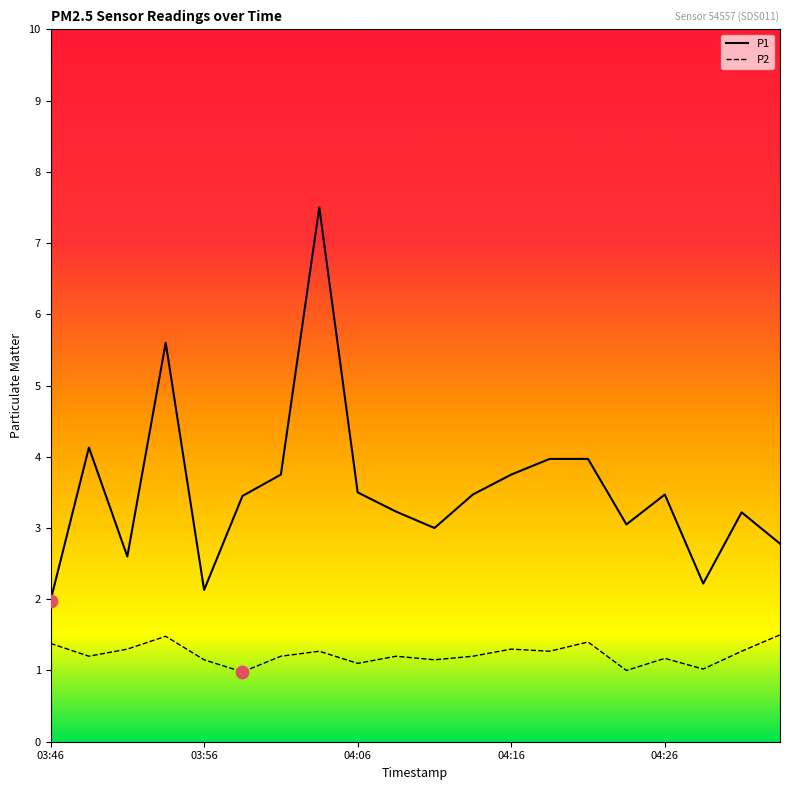

Which series has the widest spread of values?

P1